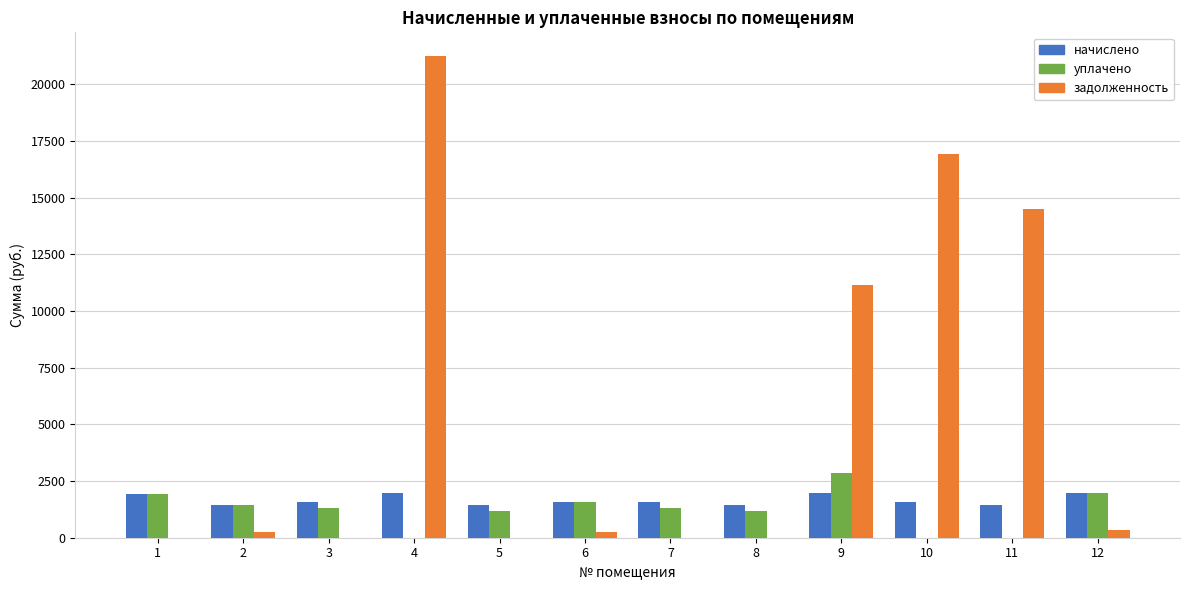

How many distinct data groups are displayed?

3